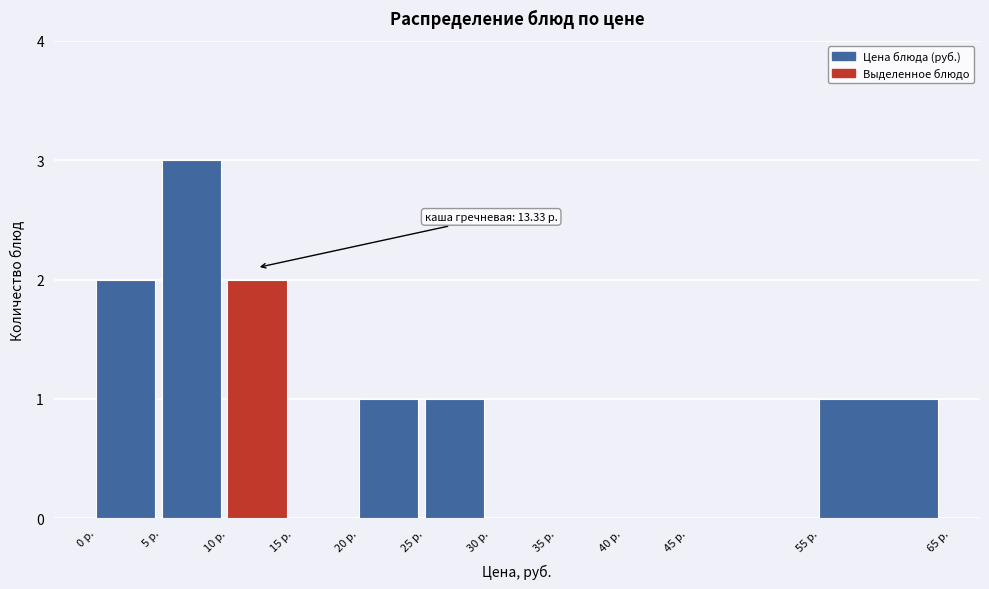

Which range on the x-axis has the tallest bar?

5 to 10